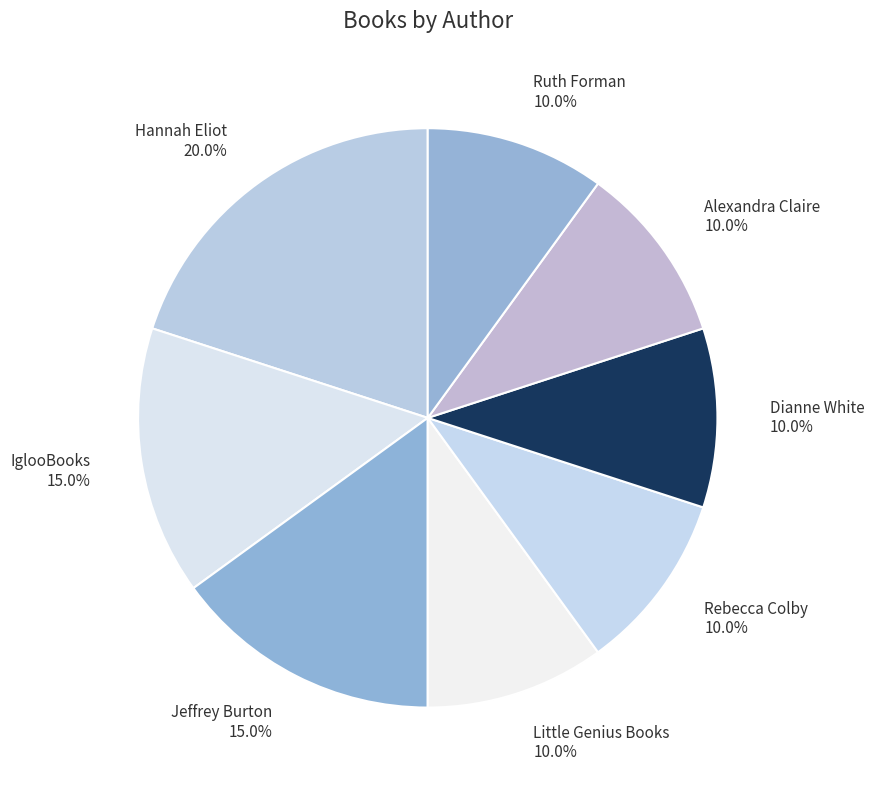

What is the ratio of the value at Little Genius Books 10.0% to the value at Rebecca Colby 10.0%?

1.0